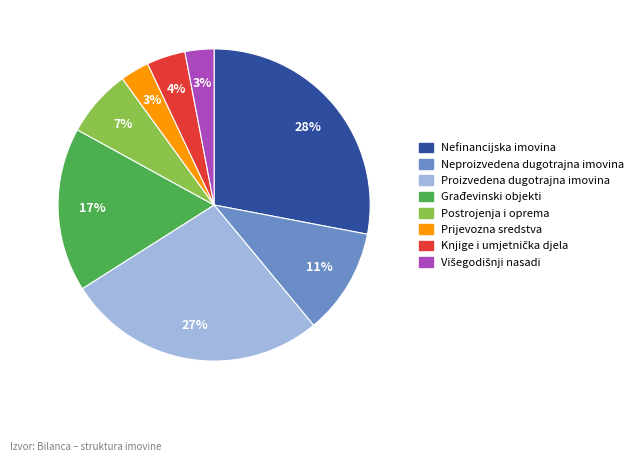

To the nearest percent, what percentage of the pie is Proizvedena dugotrajna imovina?

27%